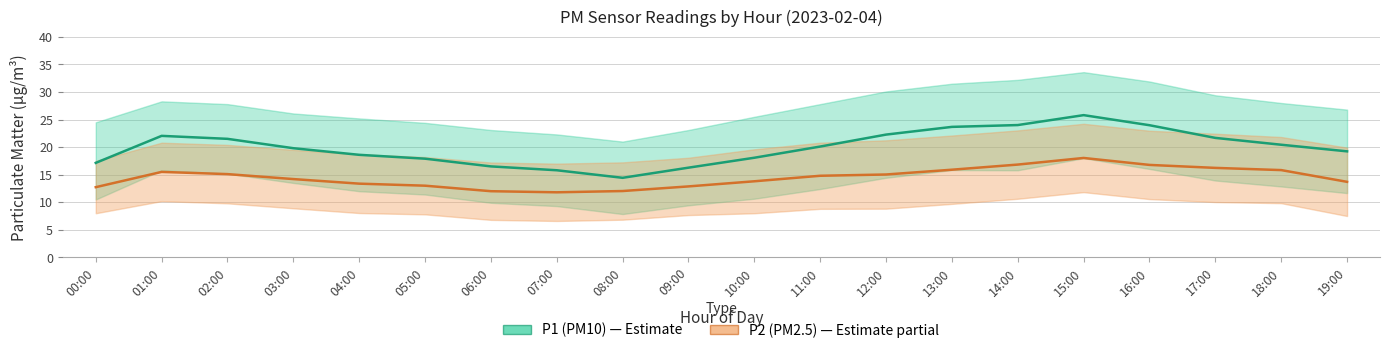

What is the average value of the P2 (PM2.5) series?

14.5